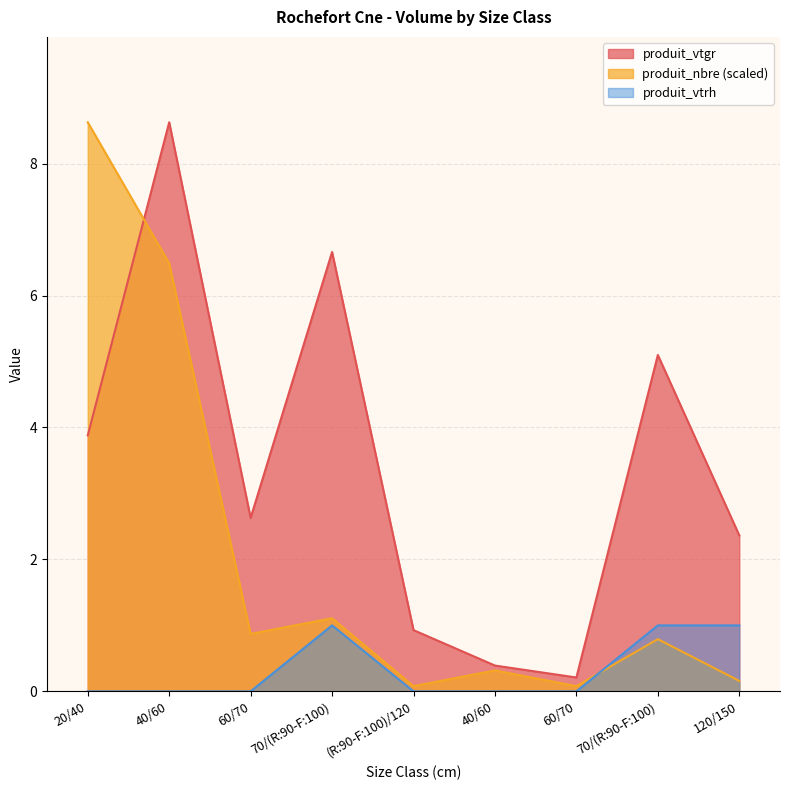

Reading left to right, list all the values displayed in this chart.

produit_vtgr: 20/40=3.9	40/60=8.6	60/70=2.6	70/(R:90-F:100)=6.7	(R:90-F:100)/120=0.9	40/60=0.4	60/70=0.2	70/(R:90-F:100)=5.1	120/150=2.4
produit_nbre: 20/40=8.6	40/60=6.5	60/70=0.9	70/(R:90-F:100)=1.1	(R:90-F:100)/120=0.1	40/60=0.3	60/70=0.1	70/(R:90-F:100)=0.8	120/150=0.2
produit_vtrh: 20/40=0.0	40/60=0.0	60/70=0.0	70/(R:90-F:100)=1.0	(R:90-F:100)/120=0.0	40/60=0.0	60/70=0.0	70/(R:90-F:100)=1.0	120/150=1.0